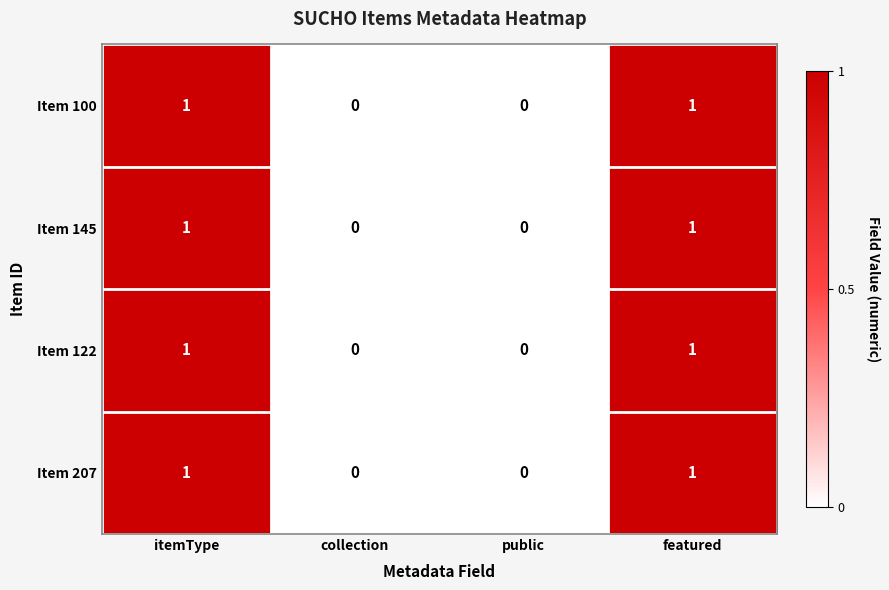

Reading left to right, transcribe all the data shown in this chart.

Item 100: itemType=1	collection=0	public=0	featured=1
Item 145: itemType=1	collection=0	public=0	featured=1
Item 122: itemType=1	collection=0	public=0	featured=1
Item 207: itemType=1	collection=0	public=0	featured=1